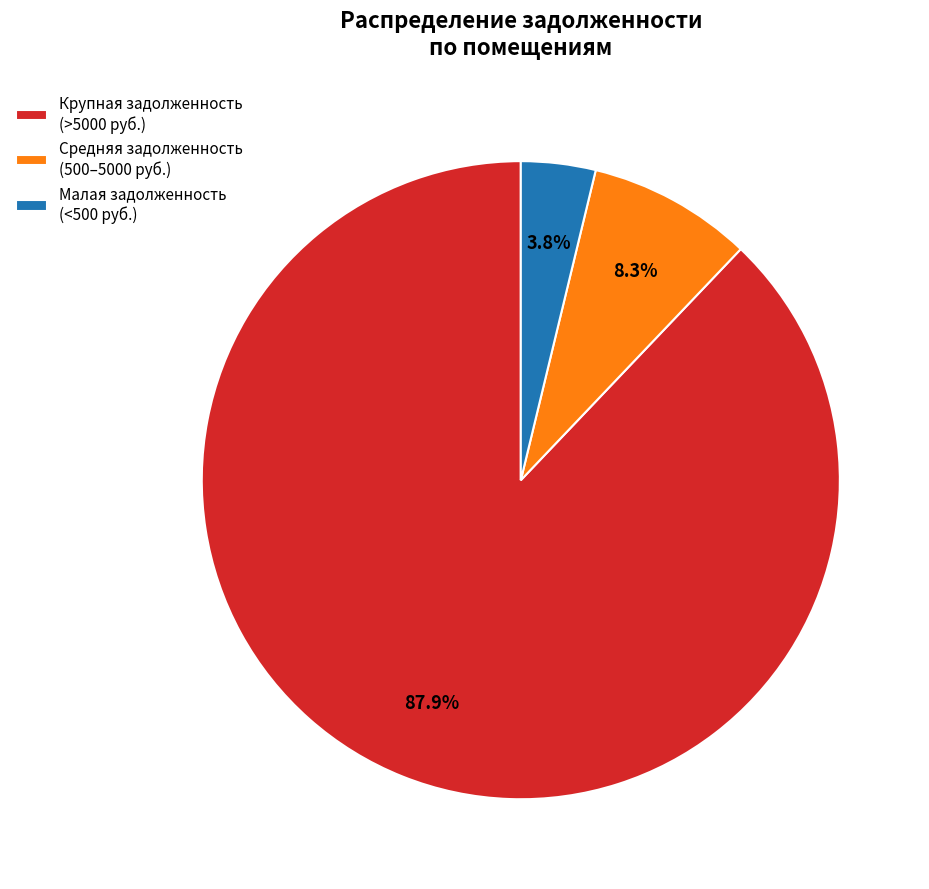

Rank the categories by value from lowest to highest.

Малая задолженность (<500 руб.), Средняя задолженность (500–5000 руб.), Крупная задолженность (>5000 руб.)